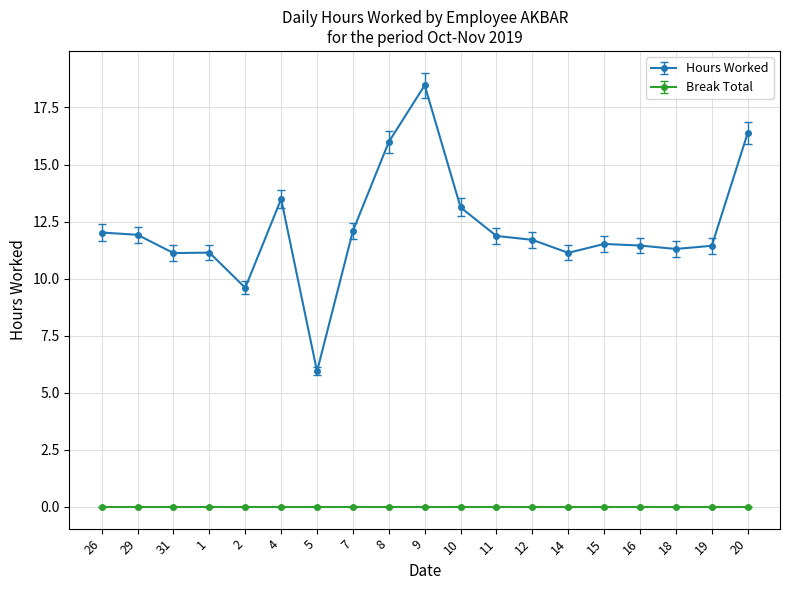

True or false: Hours Worked has more than 2 interior local peaks.

True